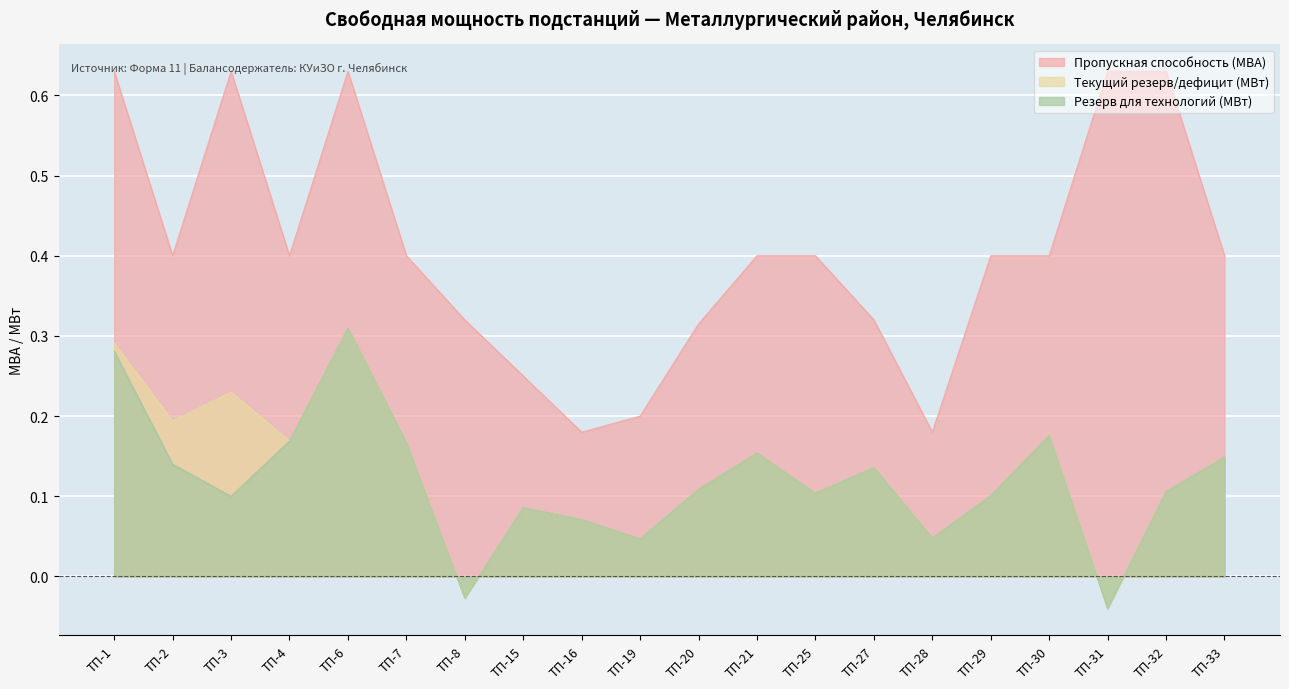

True or false: Резерв для технологий (МВт) and Текущий резерв/дефицит (МВт) cross at least once.

False